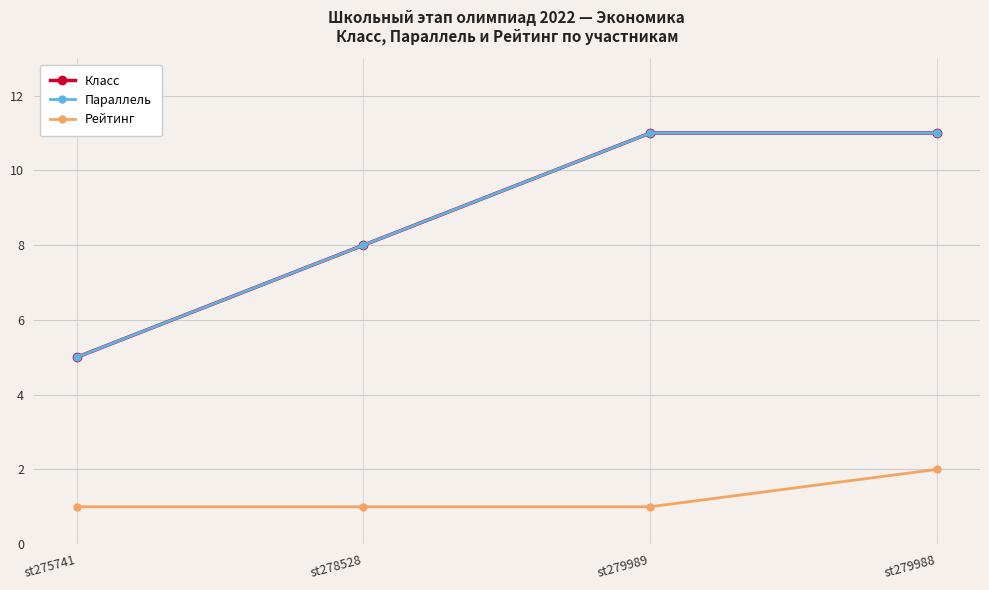

What is the sum of all Класс values?

35